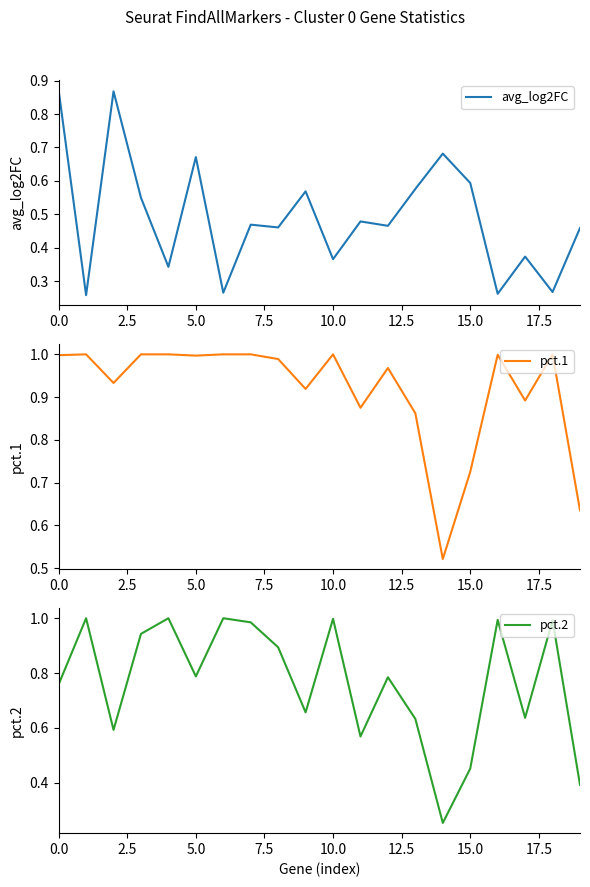

Does the chart have visible grid lines?

No